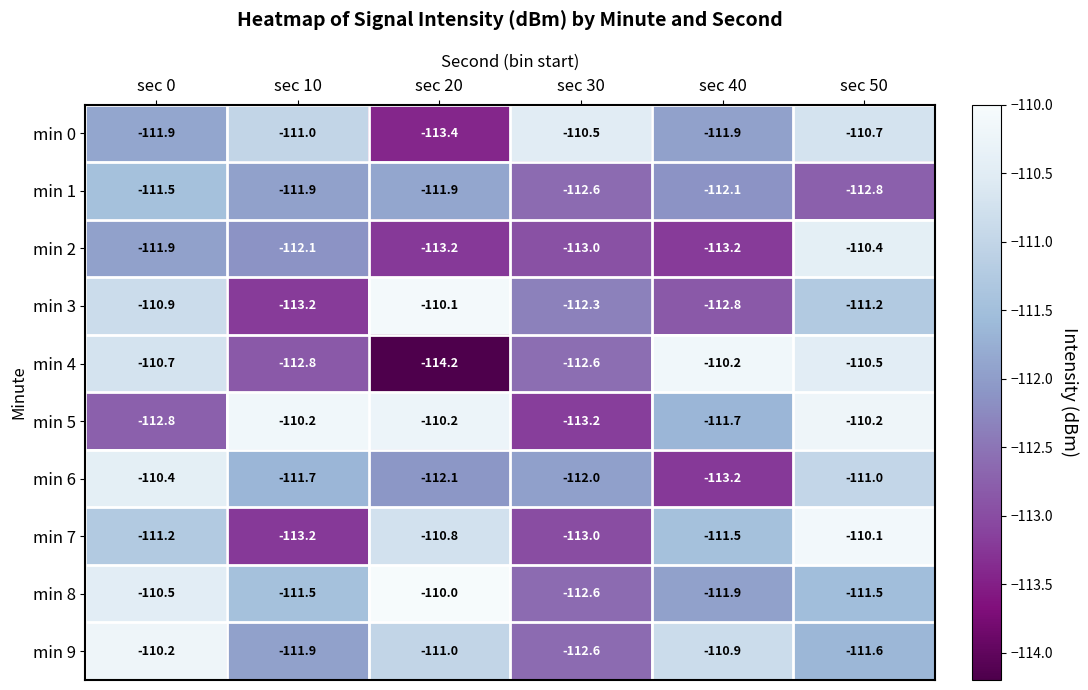

Where does the min 0 series first go above -111?

sec 30